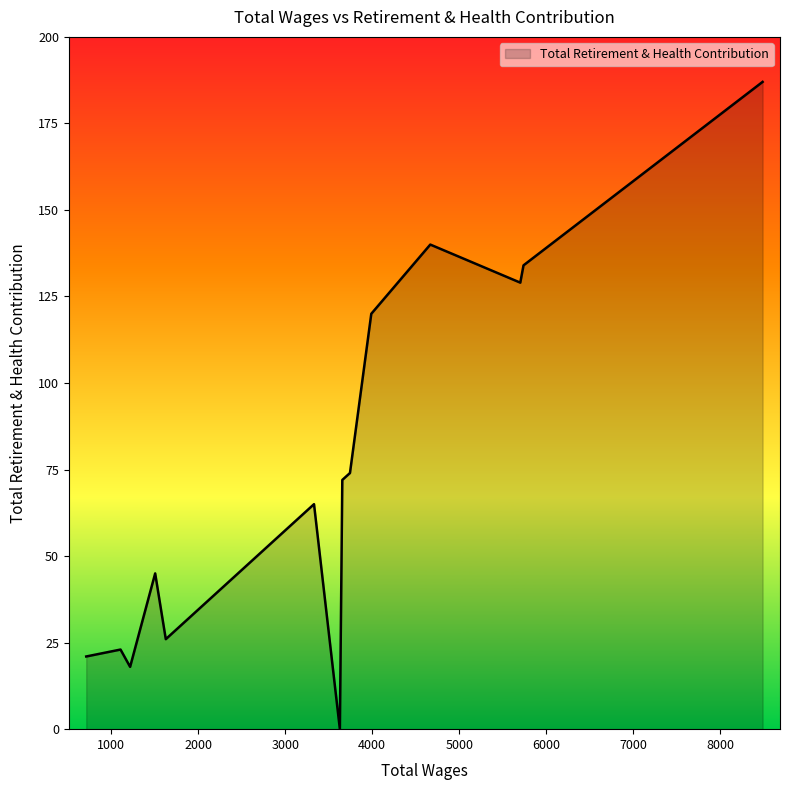

What is the greatest value displayed?

187